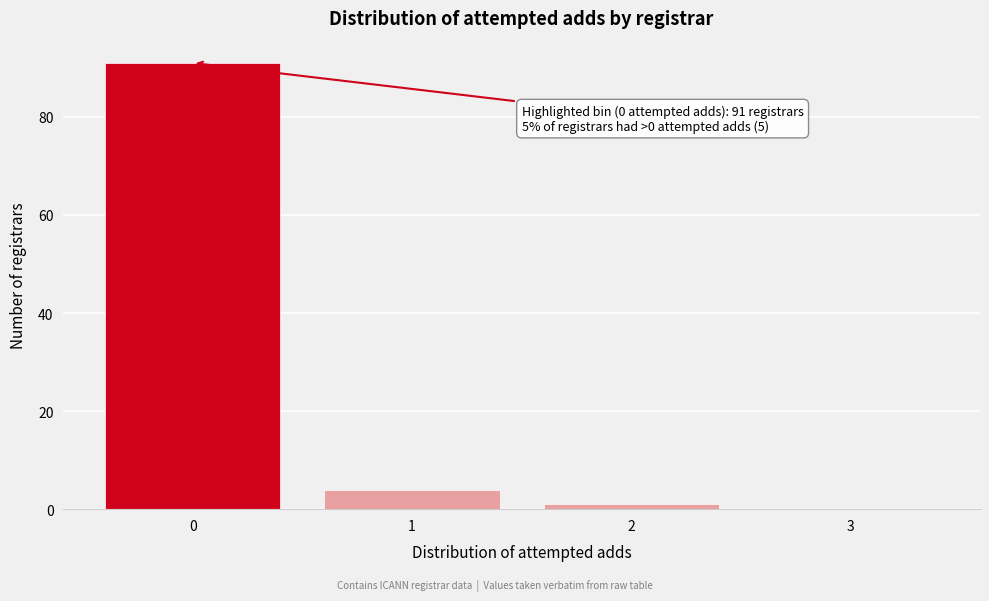

Which range on the x-axis has the tallest bar?

-0.5 to 0.5